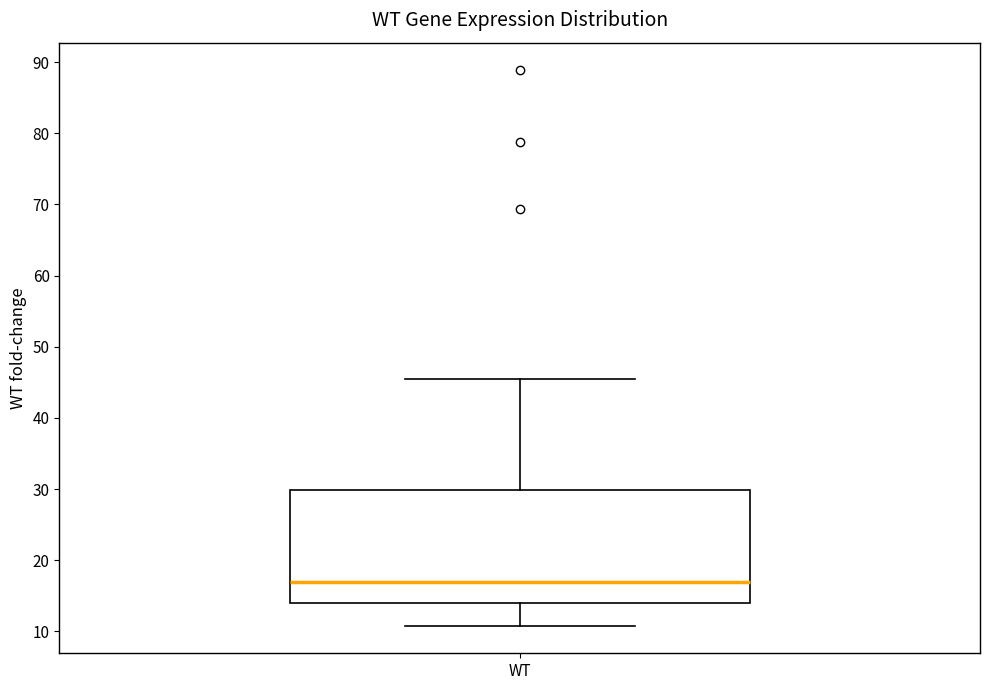

Read this box plot against the y-axis: the position of the median line, the range covered by the box, and the ends of both whiskers. The values are not printed on the chart, so give them approximately, as read against the axis.

median 17, box 14 to 30, whiskers 11 to 45